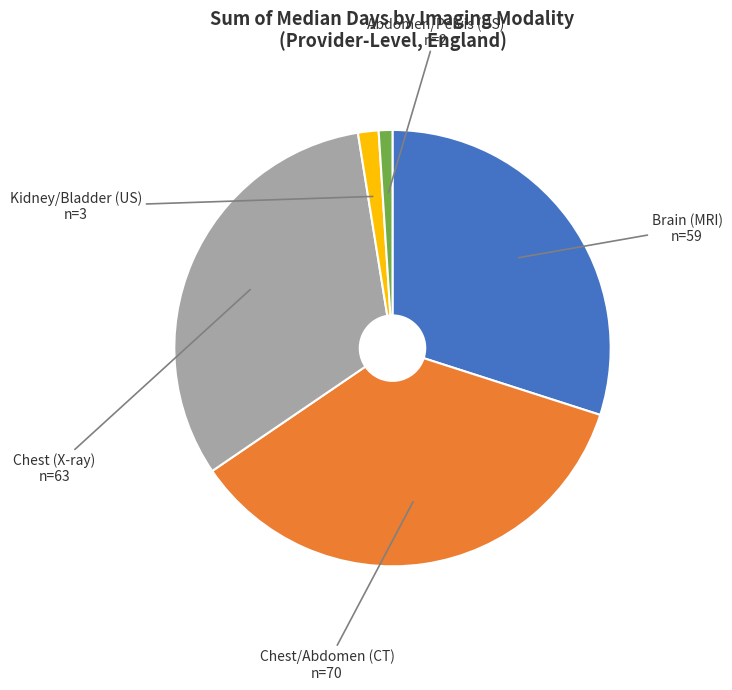

How many slices are in this pie chart?

5